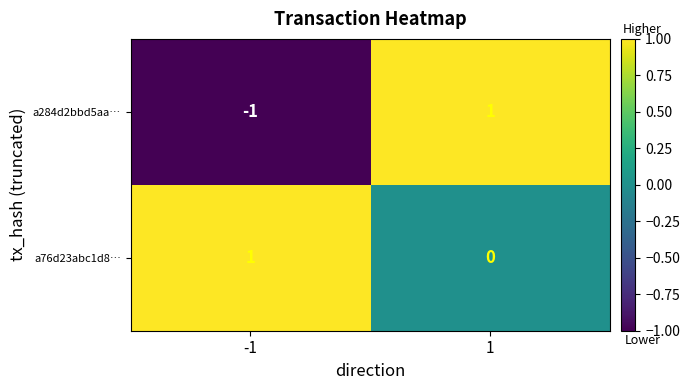

Reading right to left, what are all the values shown in this chart?

a284d2bbd5aa…: 1=1	-1=-1
a76d23abc1d8…: 1=0	-1=1